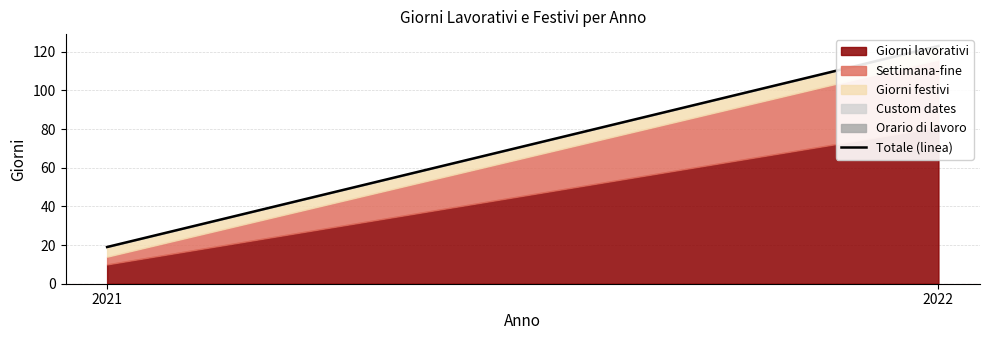

How many lines are shown in the chart?

1